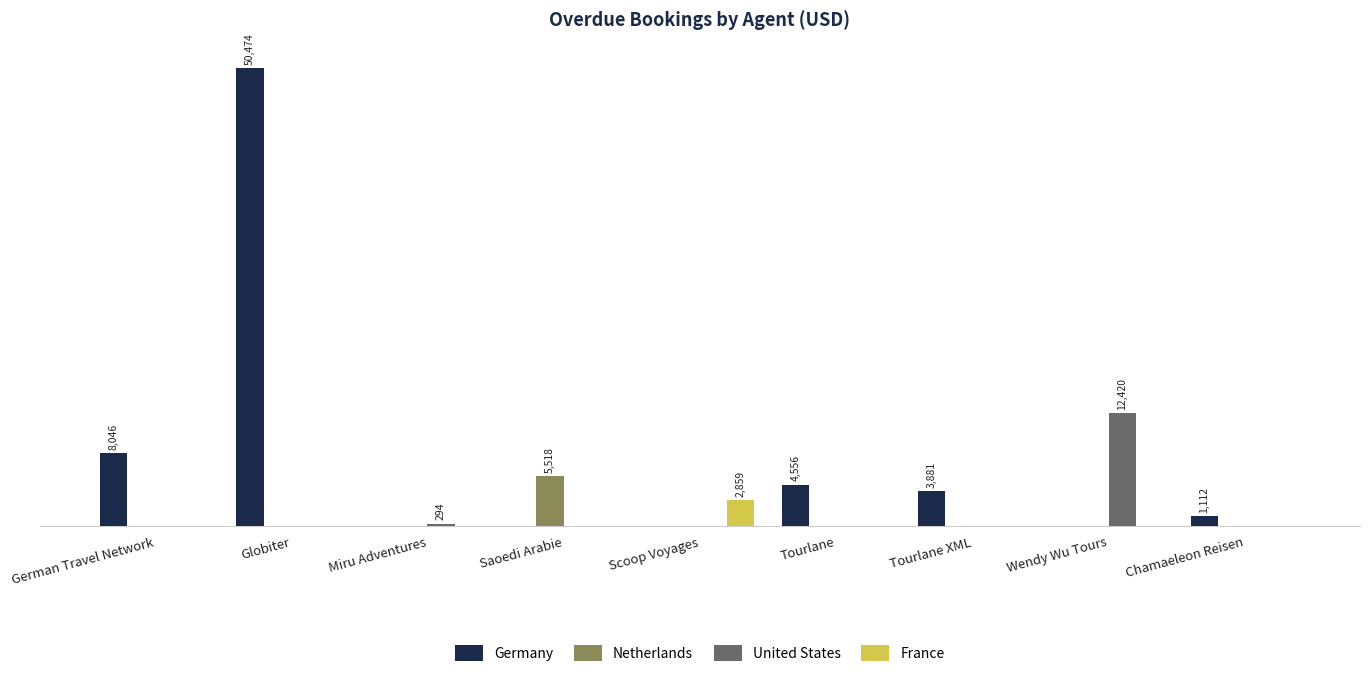

What position from the left is Wendy Wu Tours?

8